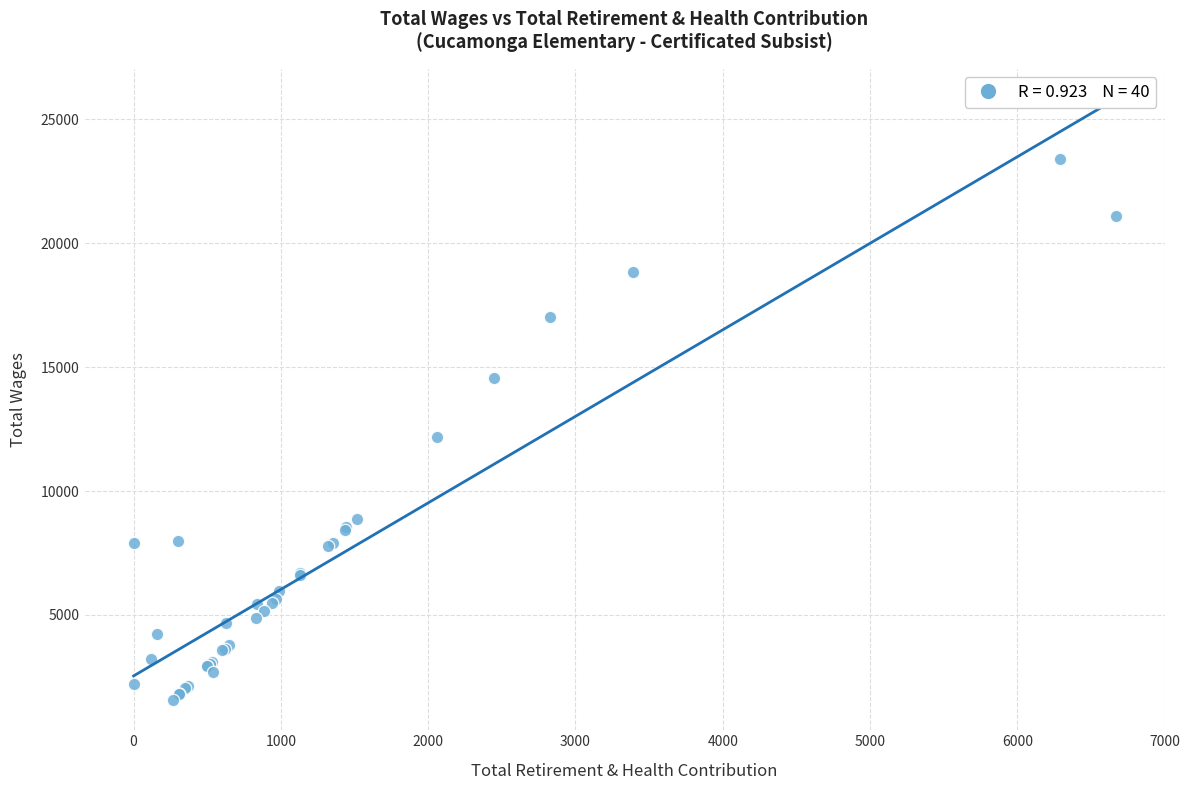

What Y value in the scatter plot is closest to 12483?

12173